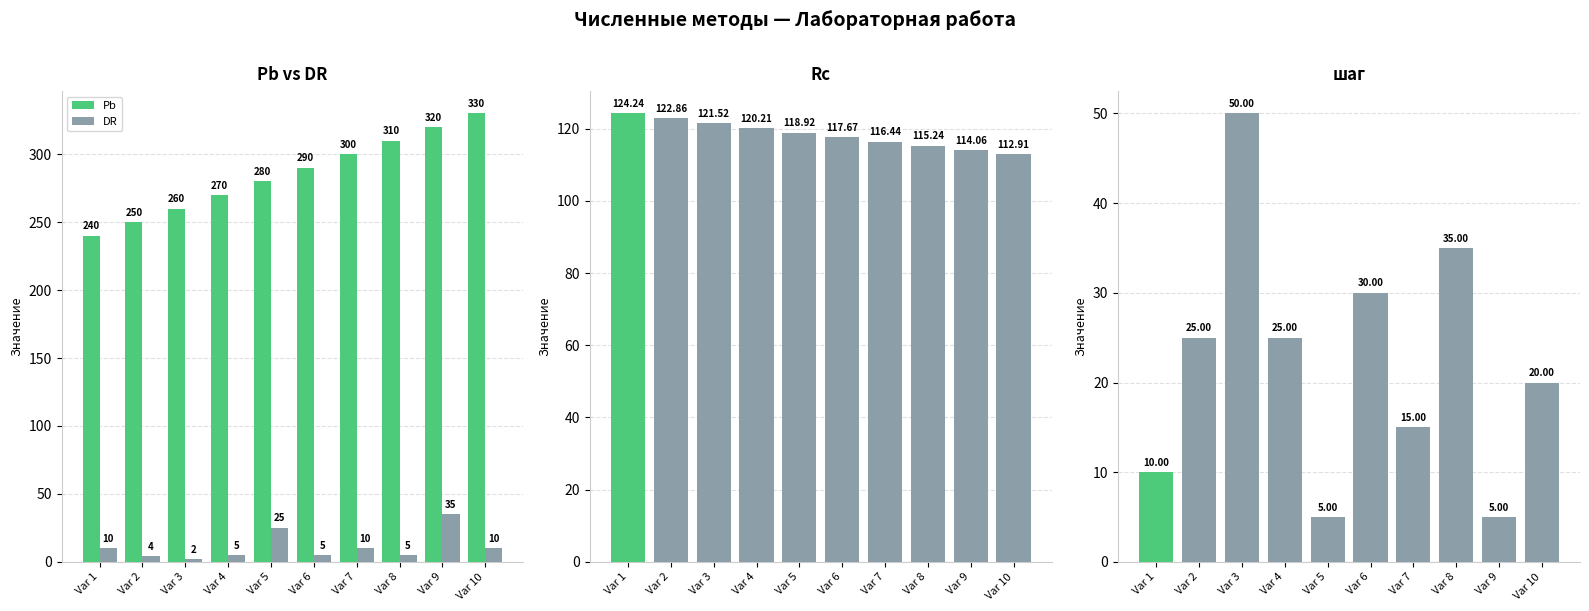

Which series has the largest total across all categories?

Pb